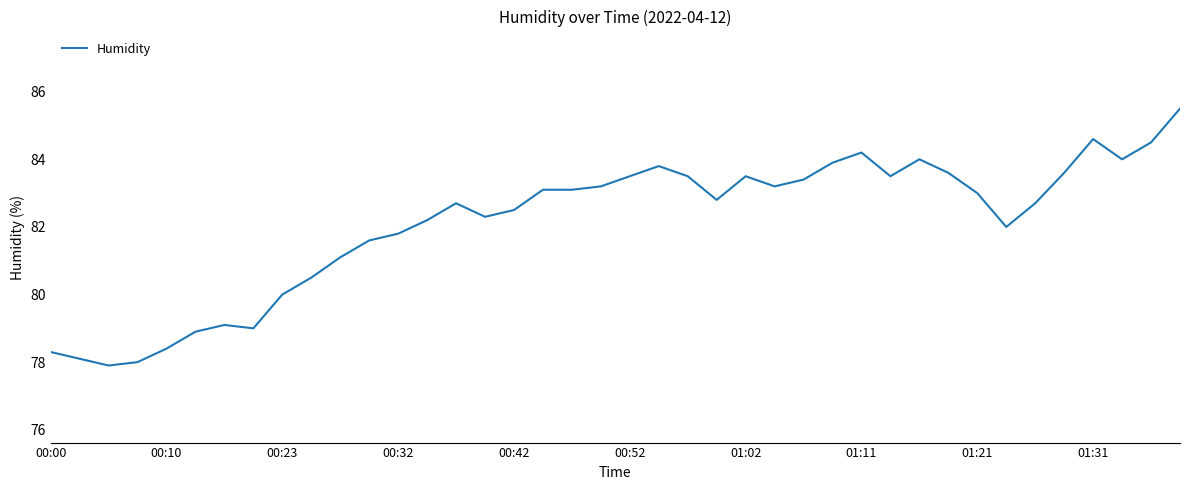

What is the difference between the maximum and minimum values?

7.6